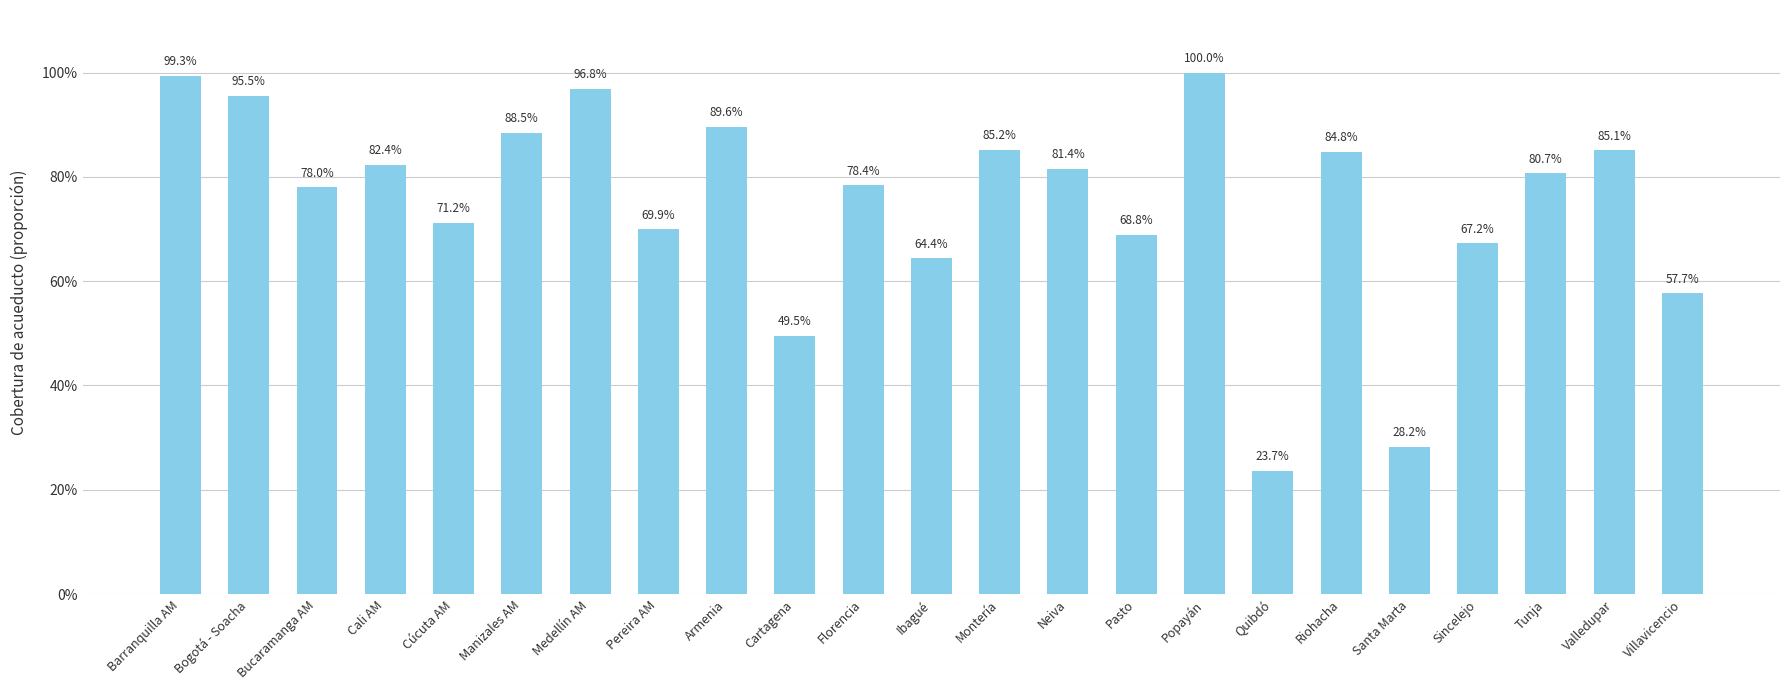

Does the chart contain stacked bars?

No